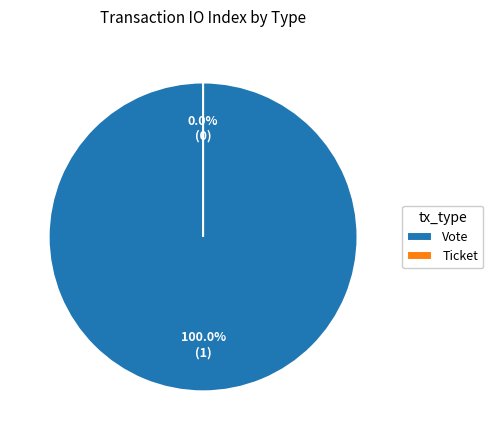

Which category has the biggest portion of the pie?

Vote